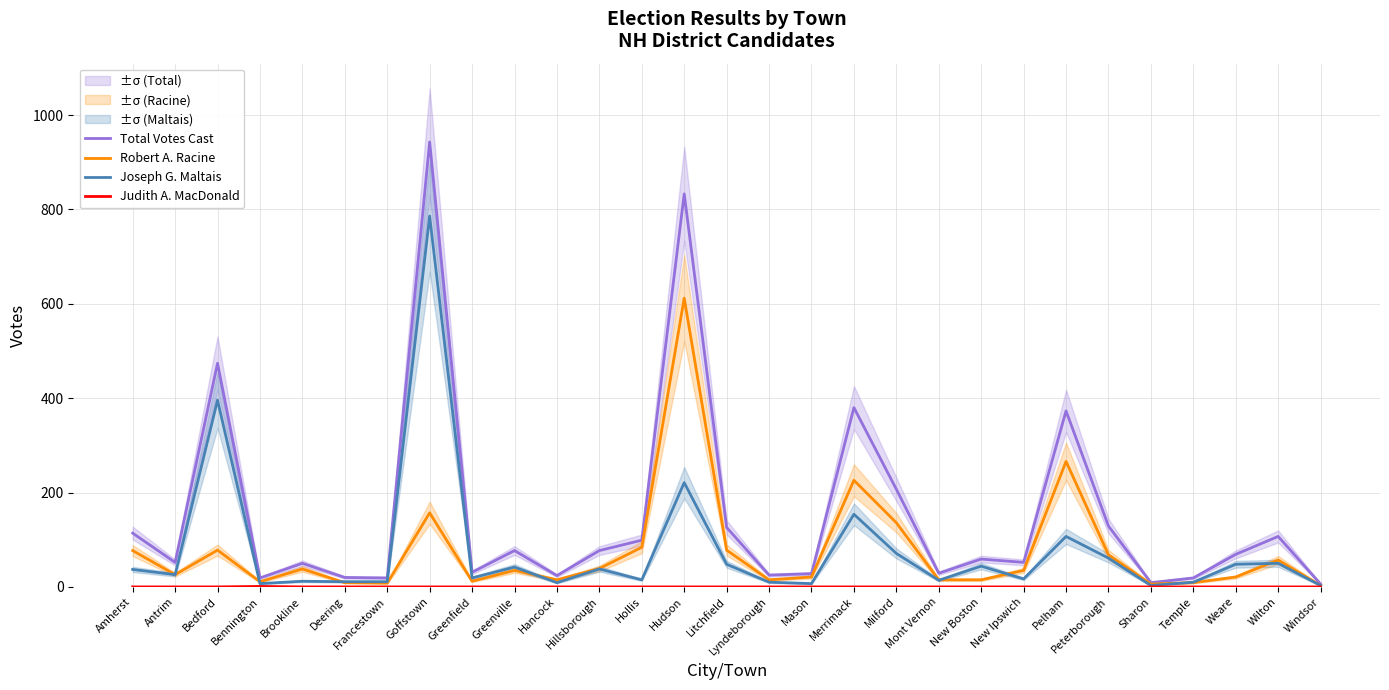

What is the difference between the Total Votes Cast values at Hudson and Merrimack?

453